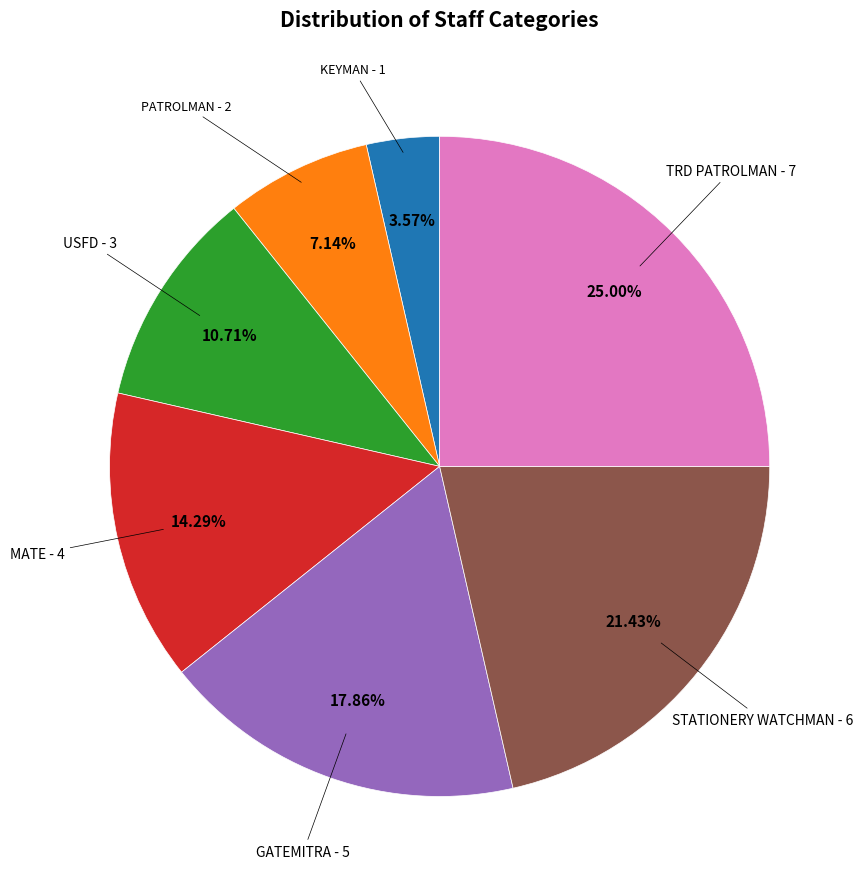

Is it true that MATE is 14% of the pie?

True